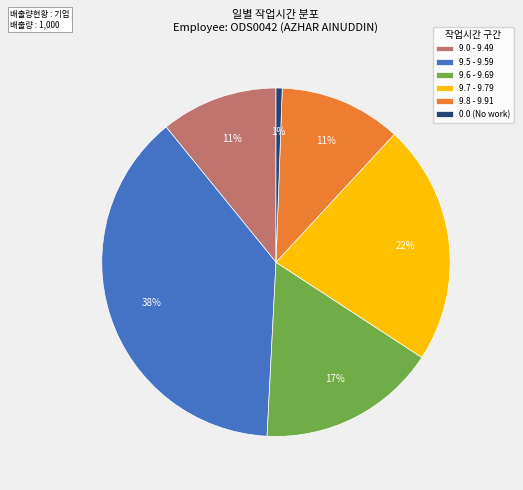

Is there any slice that represents more than half of the pie?

No